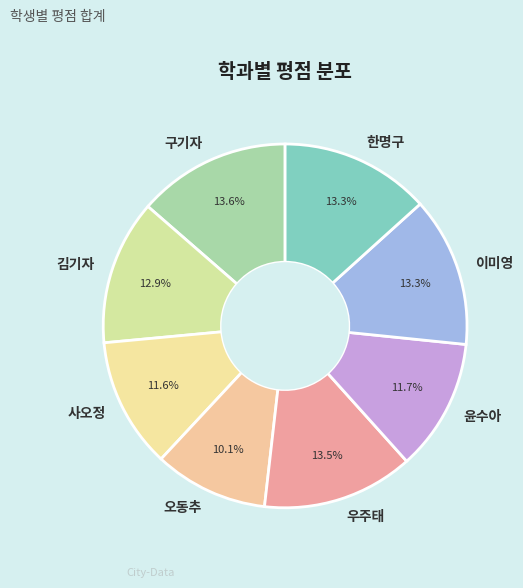

Approximately how many times larger is the value at 윤수아 compared to 우주태?

0.9